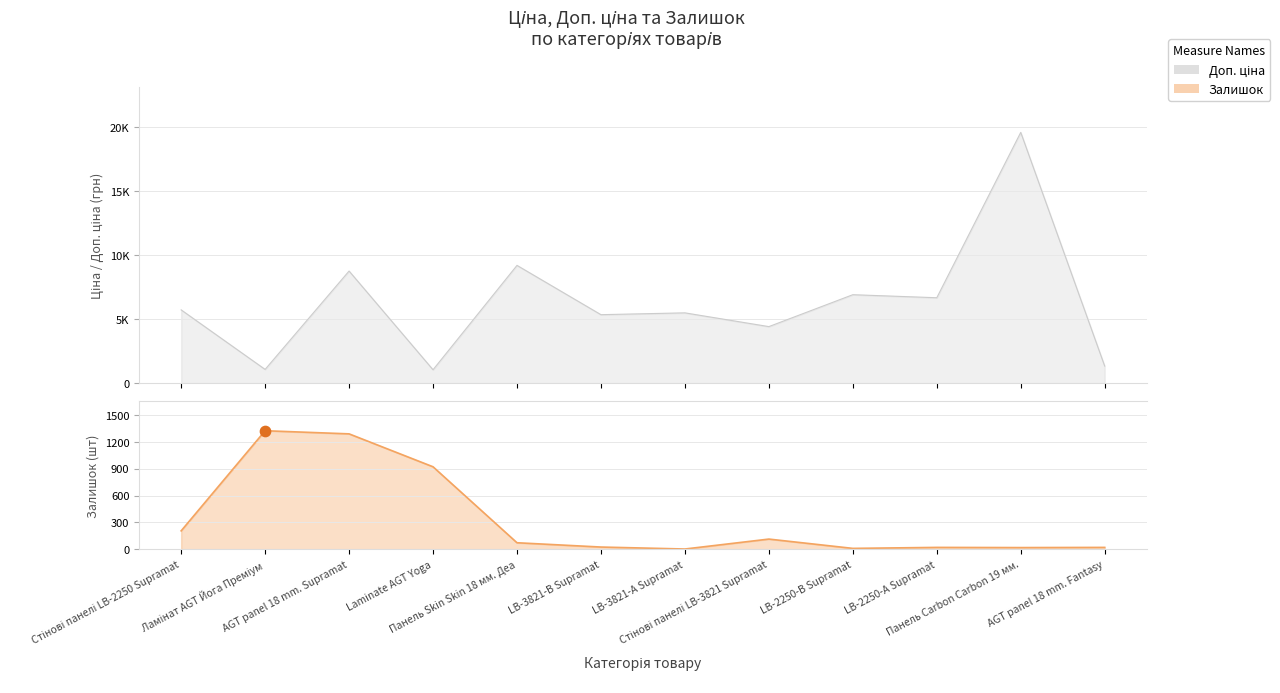

Which series has the largest total across all categories?

Доп. ціна